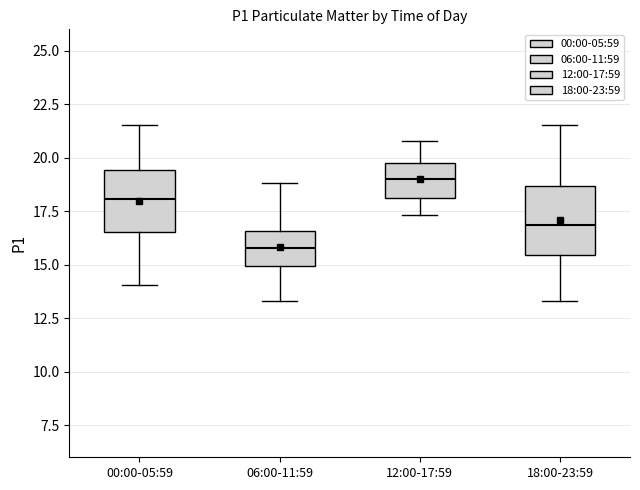

Where is the upper edge of the box for 00:00-05:59 on the y-axis? The values are not printed on the chart, so give them approximately, as read against the axis.

19.5